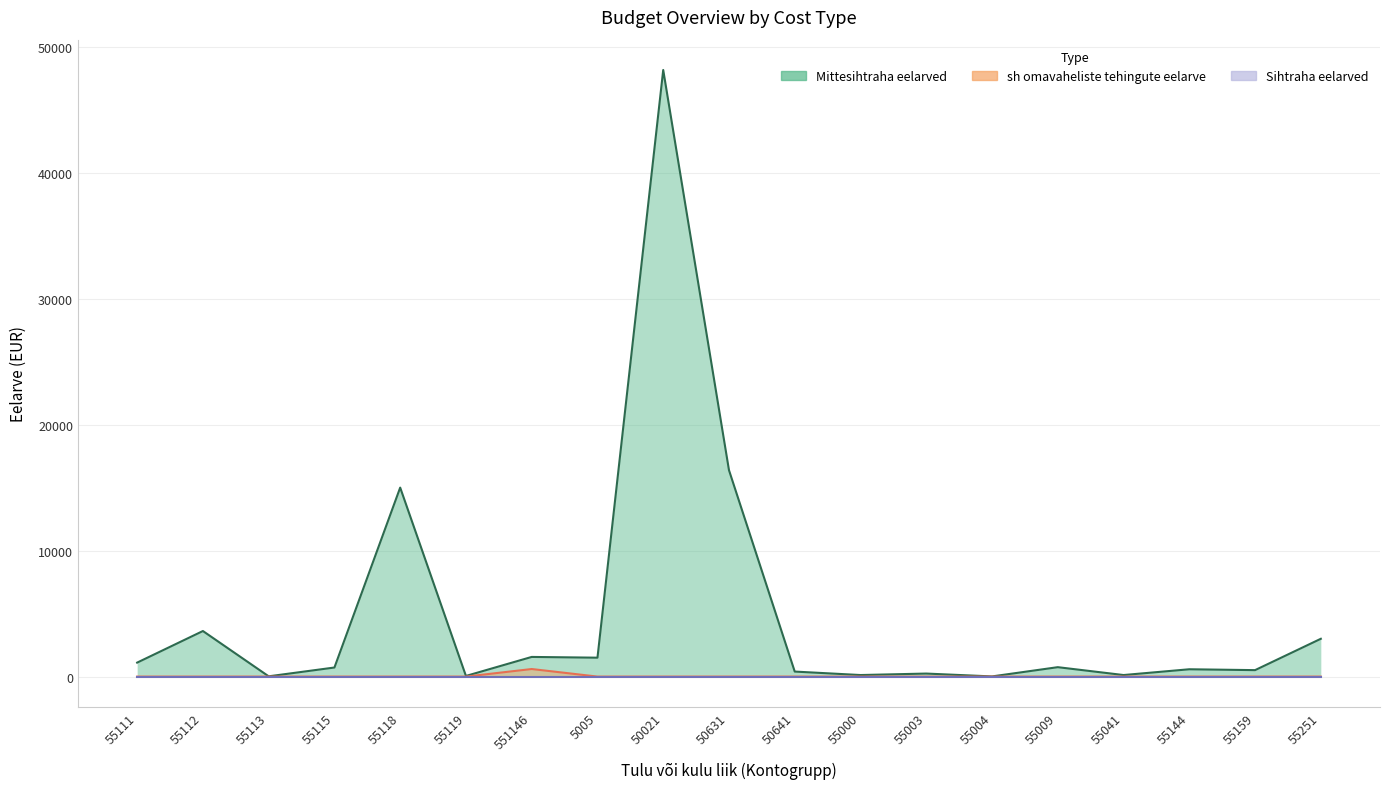

Is the value of sh omavaheliste tehingute eelarve at 5005 greater than the value of Mittesihtraha eelarved at 55004?

No